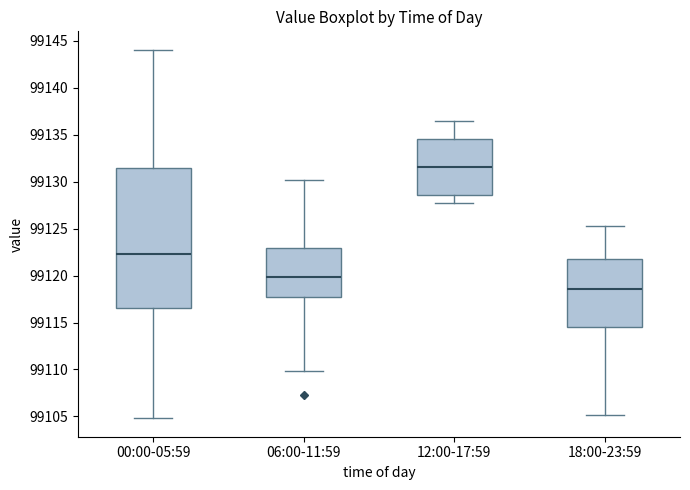

Reading left to right, read every box against the y-axis: the position of its median line, the range the box covers, and the ends of its whiskers. The values are not printed on the chart, so give them approximately, as read against the axis.

00:00-05:59: median 99122.5, box 99116.5 to 99131.5, whiskers 99105.0 to 99144.0
06:00-11:59: median 99120.0, box 99117.5 to 99123.0, whiskers 99110.0 to 99130.0
12:00-17:59: median 99131.5, box 99128.5 to 99134.5, whiskers 99127.5 to 99136.5
18:00-23:59: median 99118.5, box 99114.5 to 99122.0, whiskers 99105.0 to 99125.5